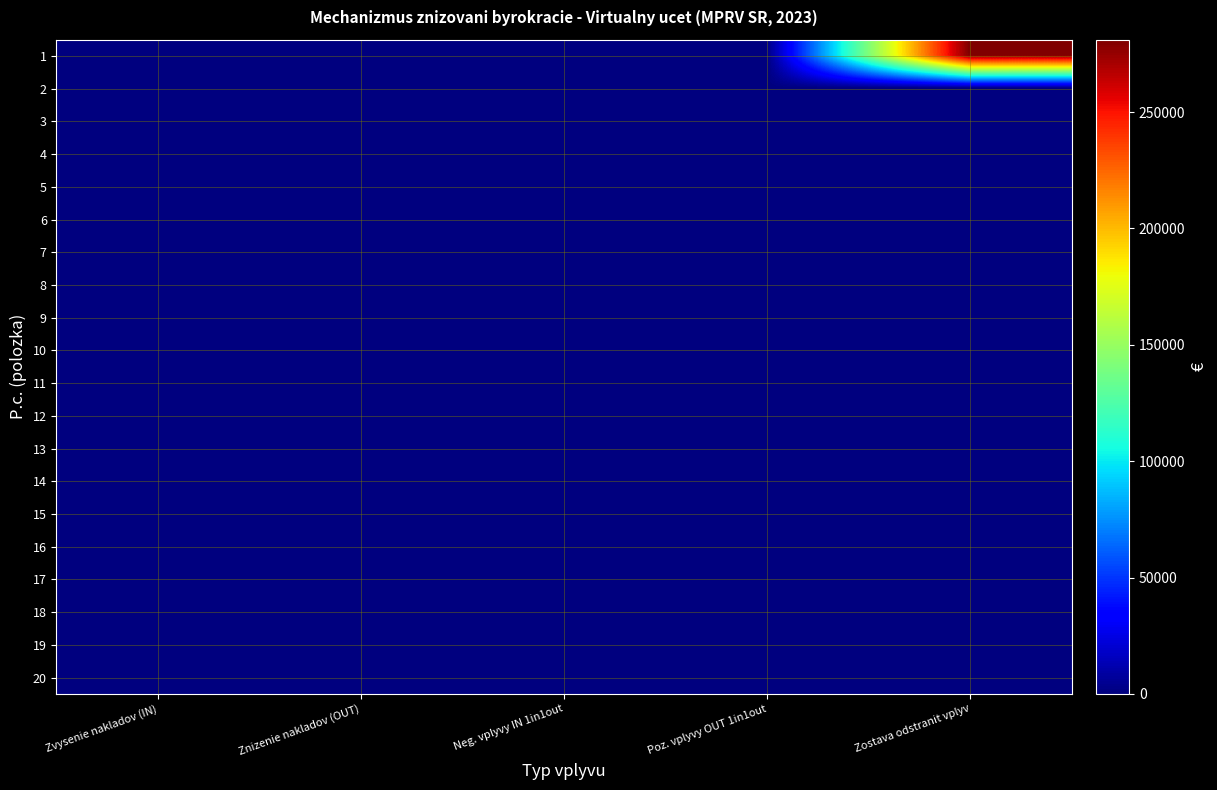

Which series changed the most between Znizenie nakladov (OUT) and Poz. vplyvy OUT 1in1out?

1